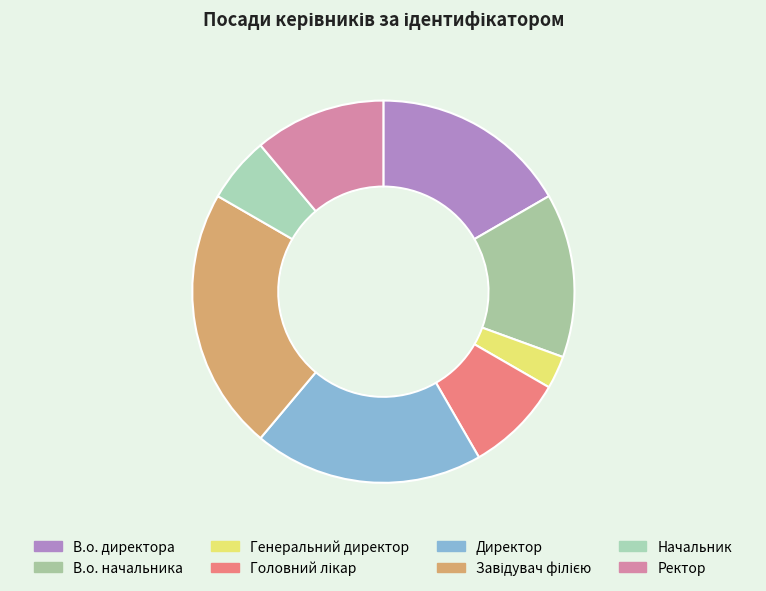

How many segments does this pie chart have?

8